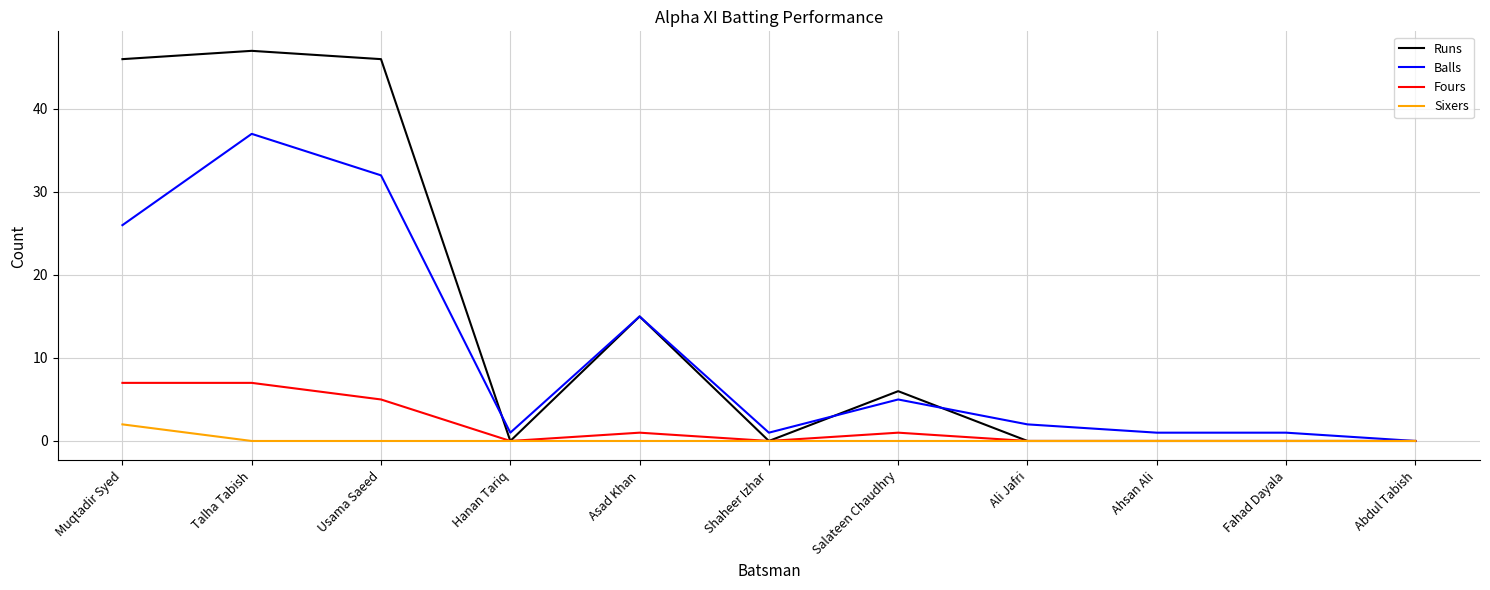

What position from the right is Ali Jafri?

4